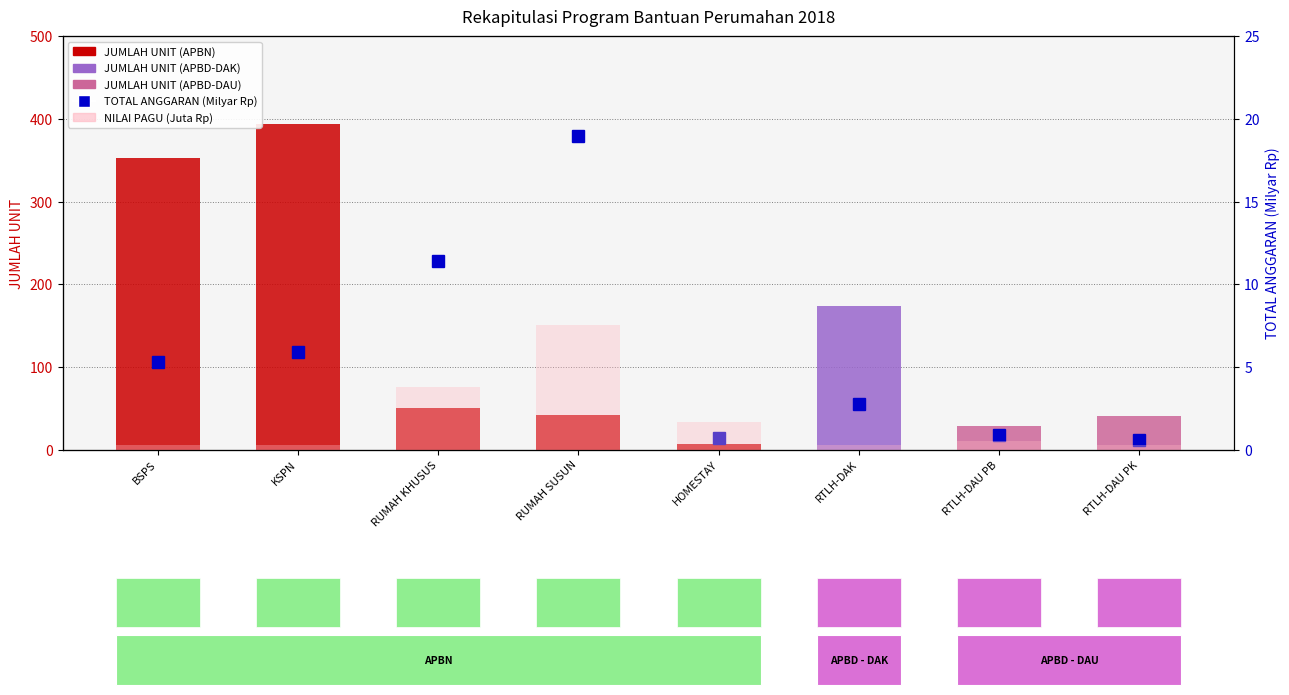

How many bars are there in each group?

3